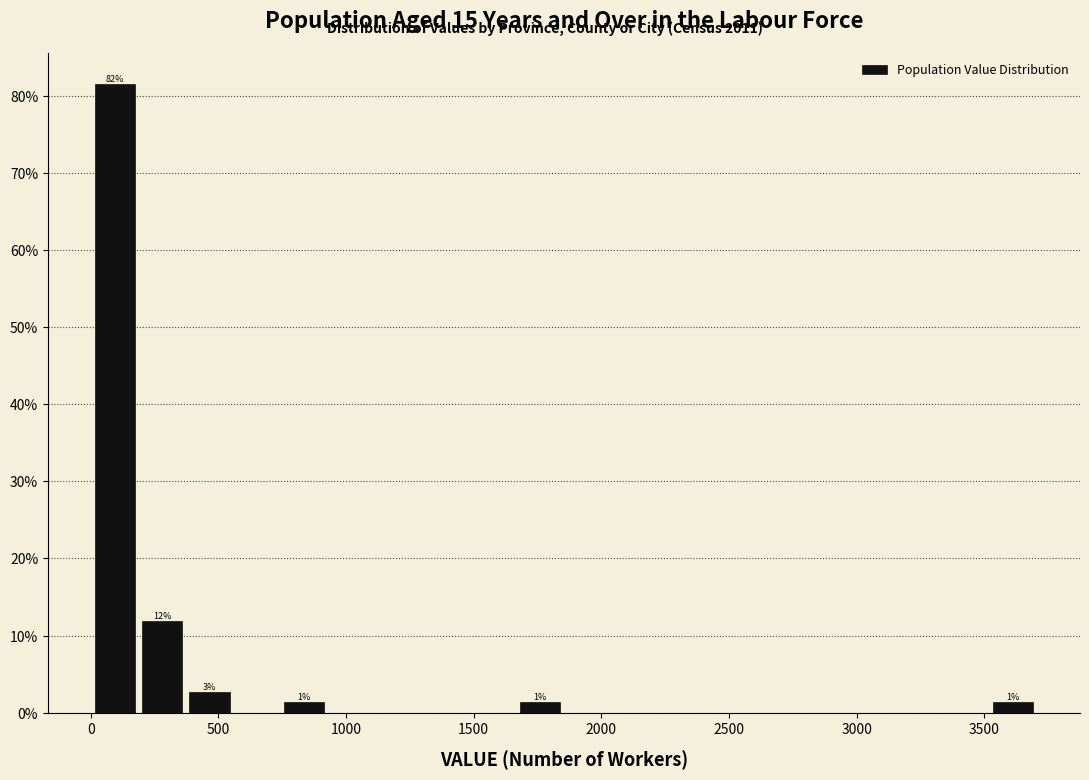

Around what value on the x-axis is the tallest bar? Give the approximate position of its centre, as read against the axis.

100